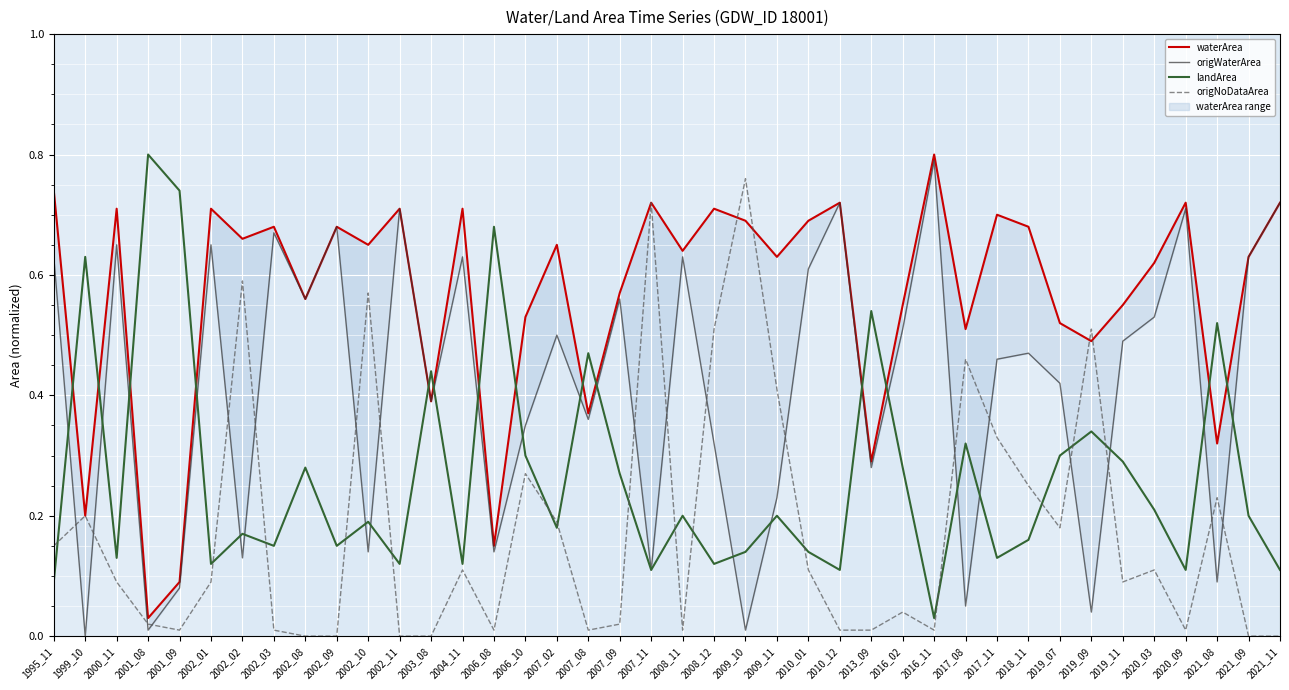

True or false: origWaterArea and waterArea cross at least once.

False